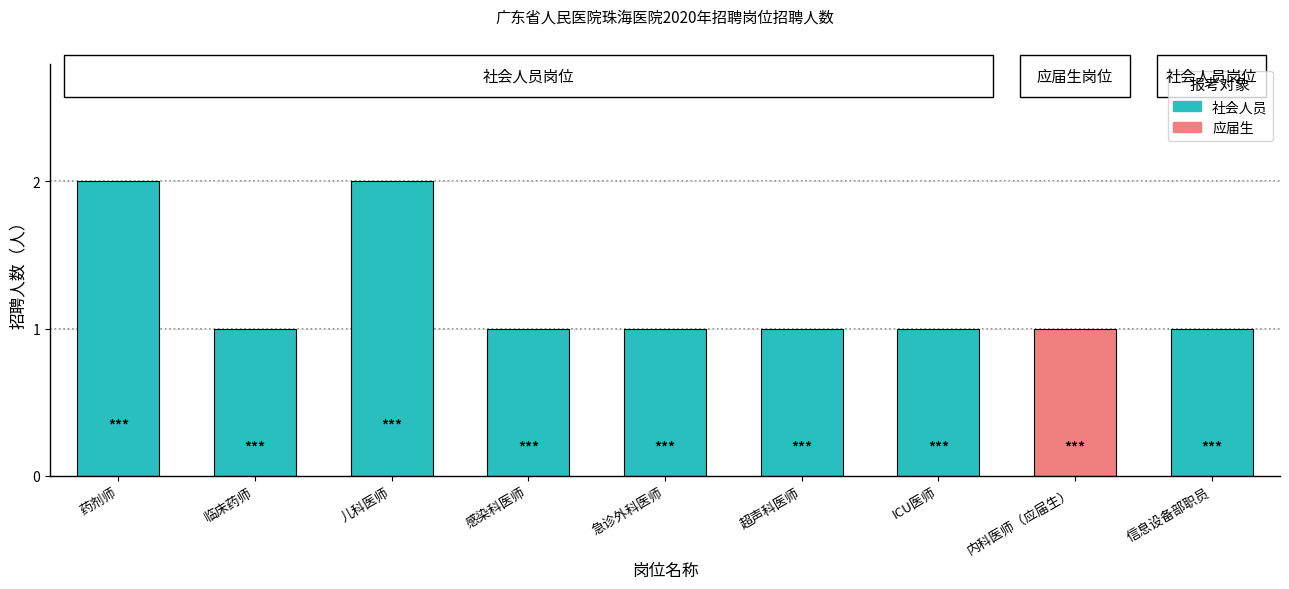

How many bars are there in total?

9